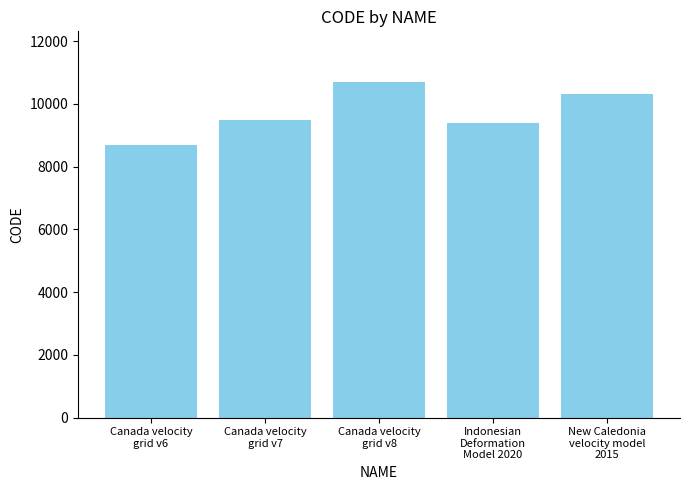

Is it true that the value at Indonesian
Deformation
Model 2020 is 9375?

True